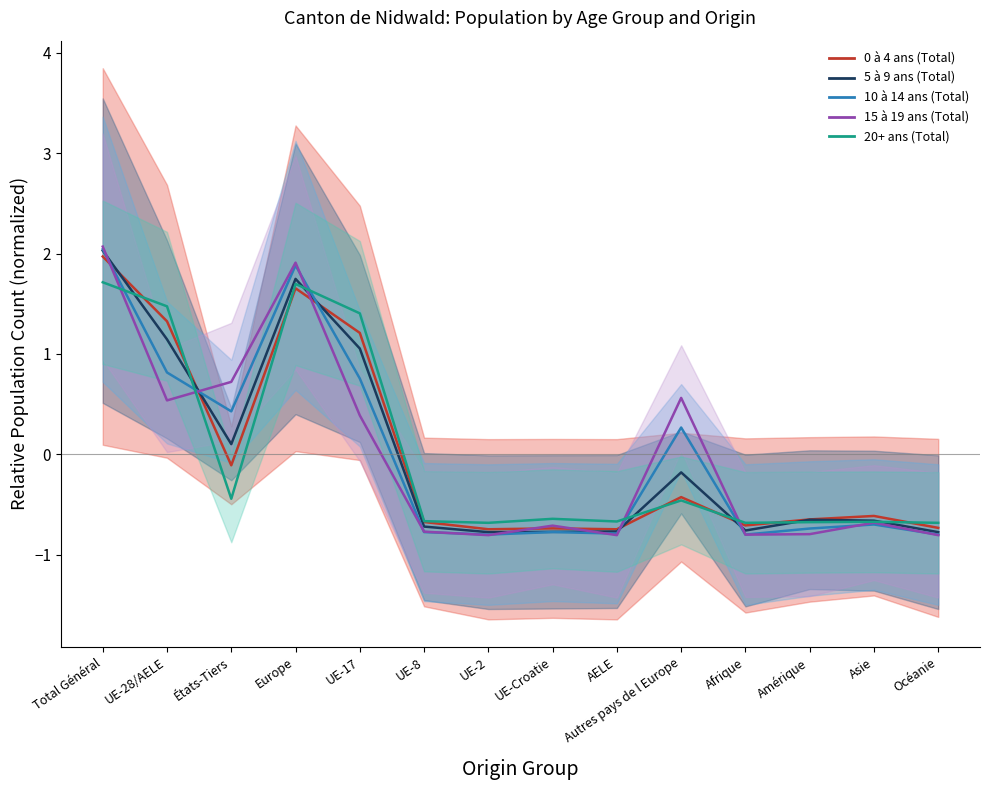

How many times do 5 à 9 ans (Total) and 15 à 19 ans (Total) cross each other?

7